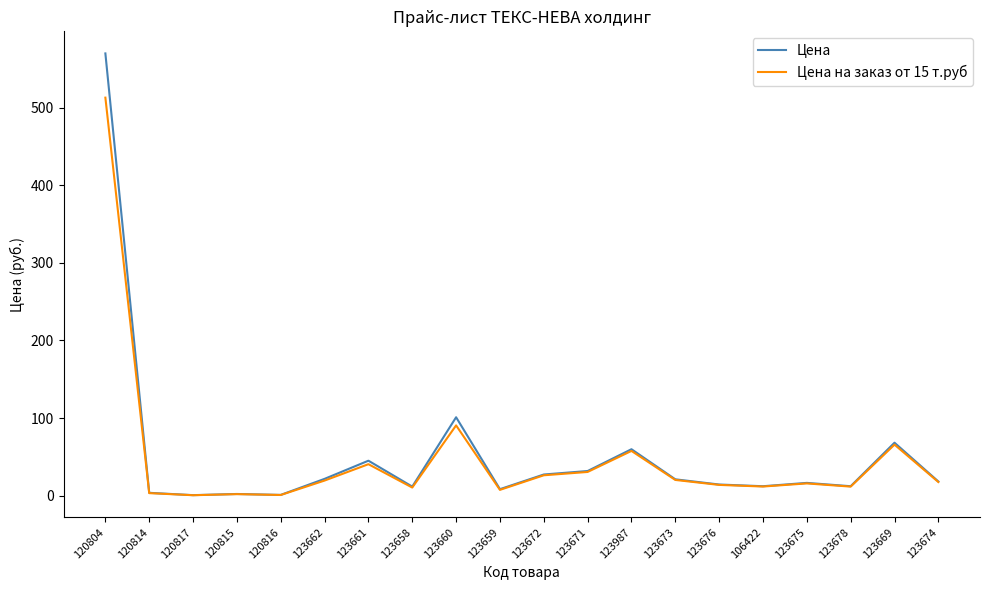

Which series has the widest spread of values?

Цена